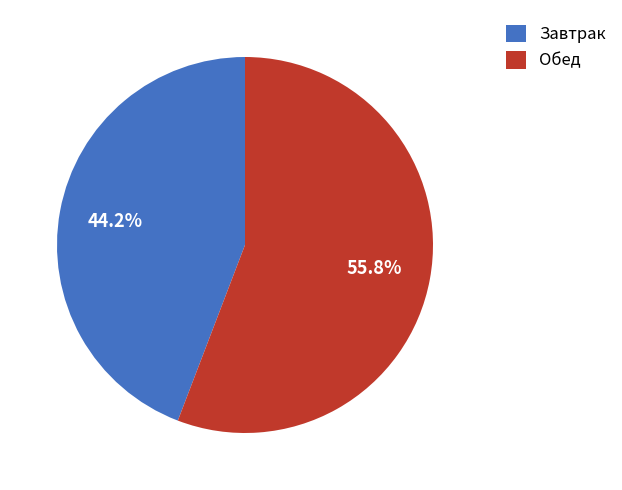

To the nearest percent, what is the combined percentage of Завтрак and Обед?

100%